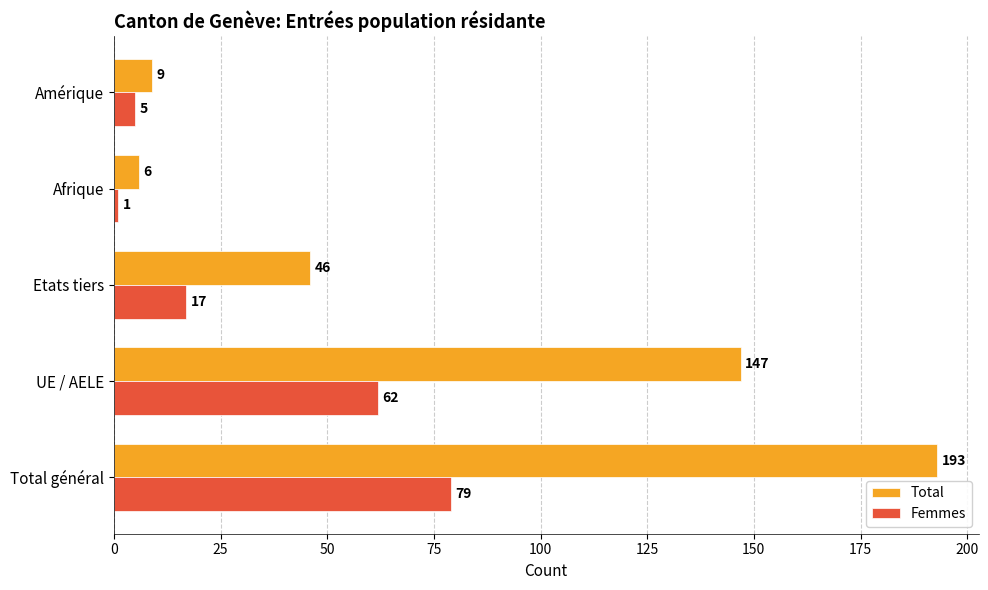

Count the number of categories in the chart.

5